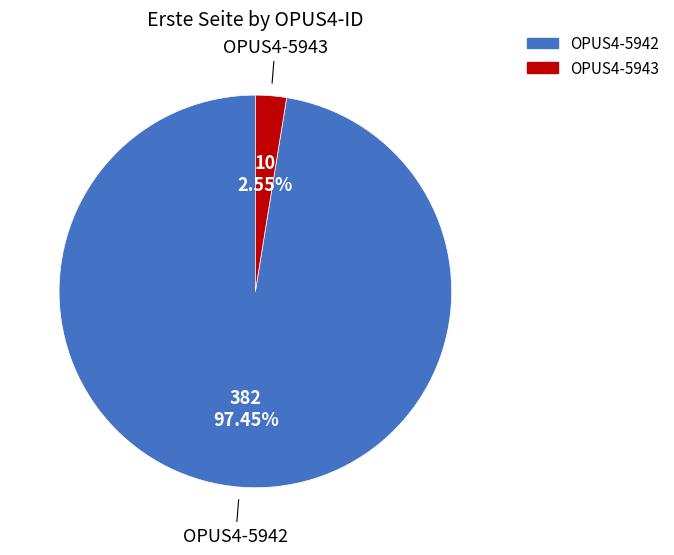

Which category accounts for the majority?

OPUS4-5942